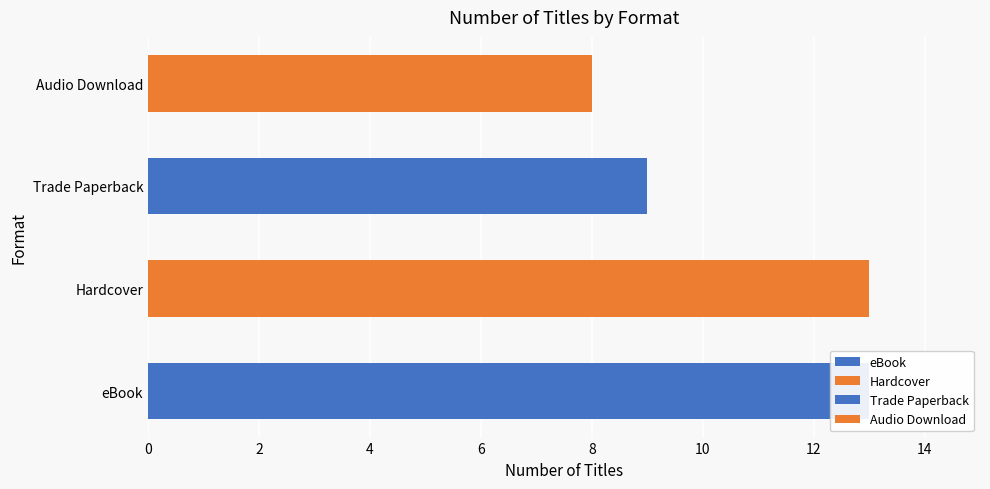

Approximately how many times larger is the value at eBook compared to Hardcover?

1.0